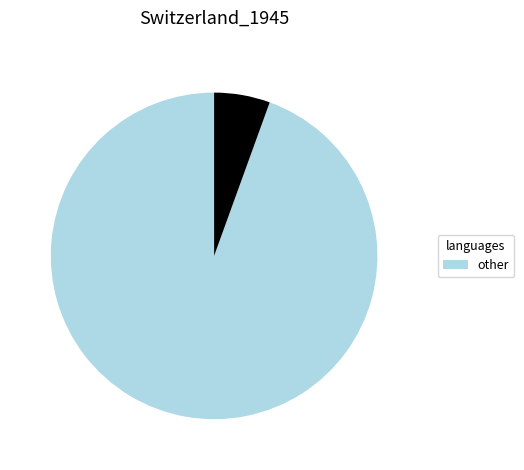

Is there any slice that represents more than half of the pie?

Yes